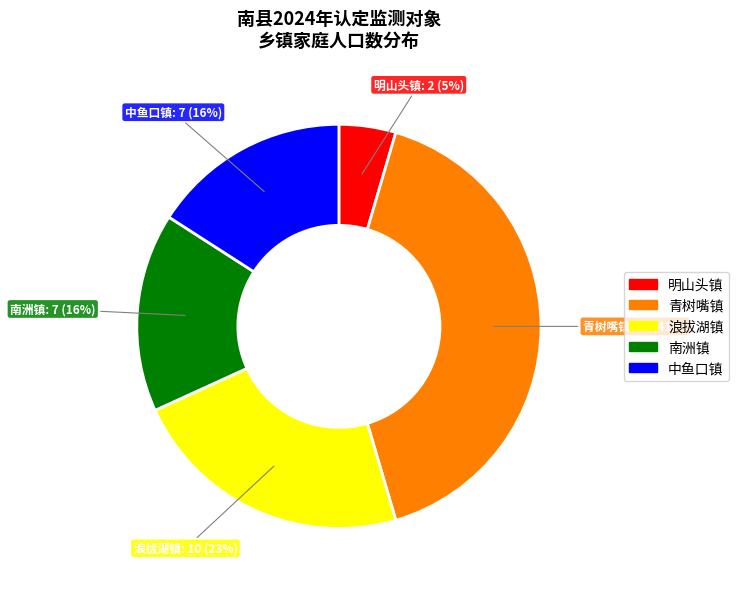

Is there a majority slice in this chart?

No